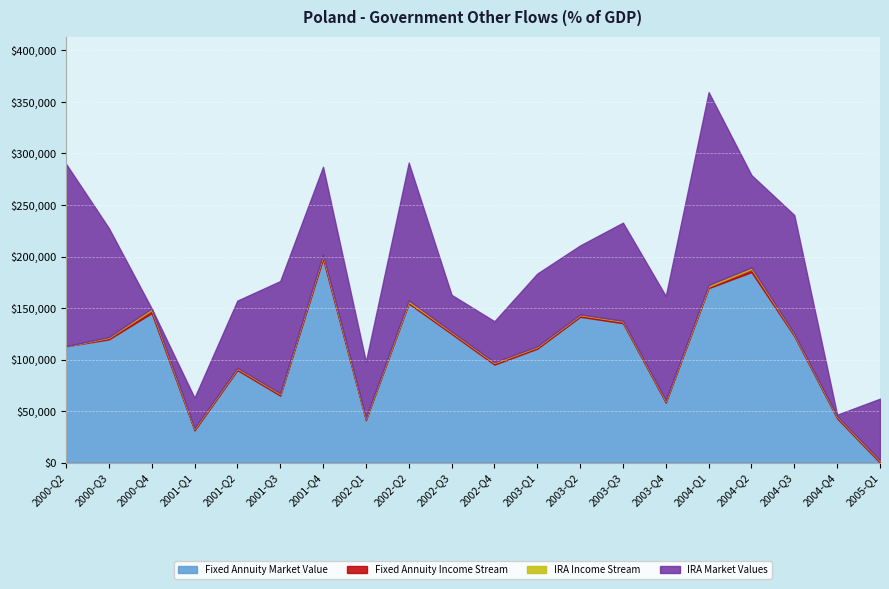

At which label is Fixed Annuity Income Stream closest to 0?

2000-Q2